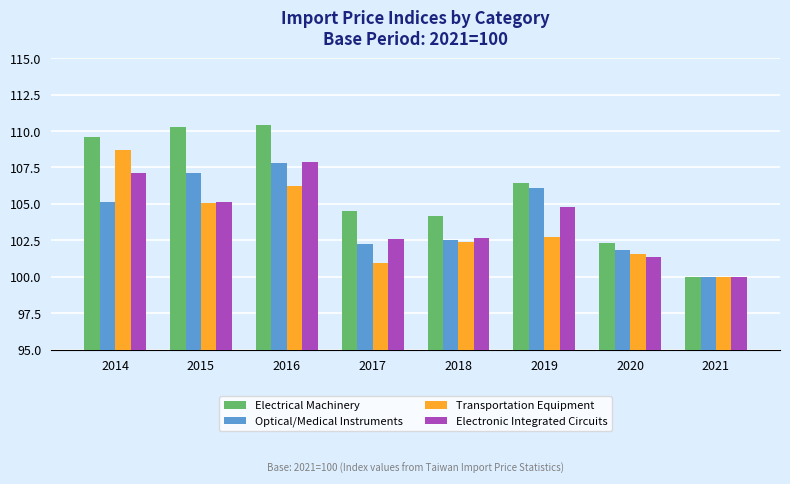

Read the Optical/Medical Instruments value at 2016.

107.8